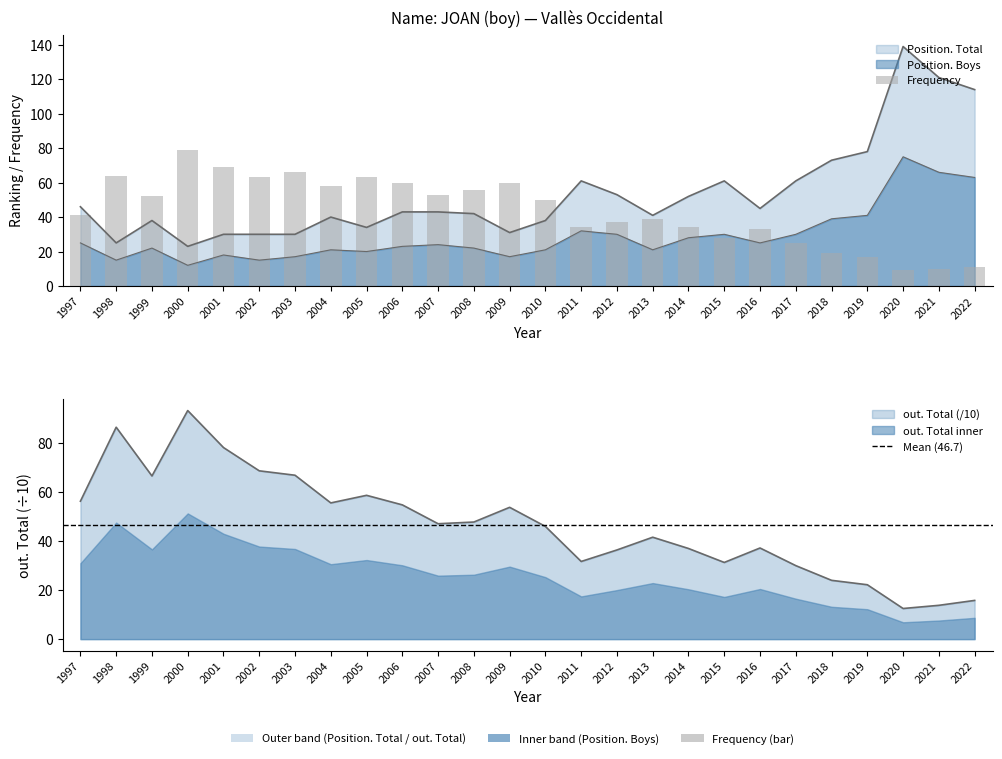

What are all the series names shown in the legend?

Position. Total, Position. Boys, Frequency, out. Total